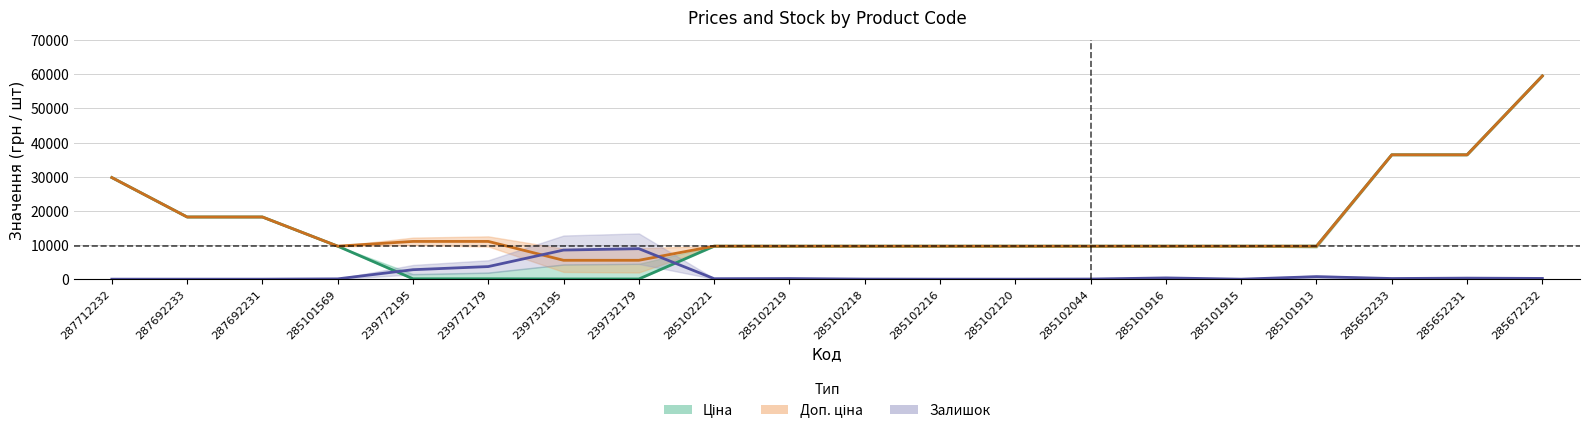

The value of Доп. ціна at 285102044 is 9664.7. True or false?

True